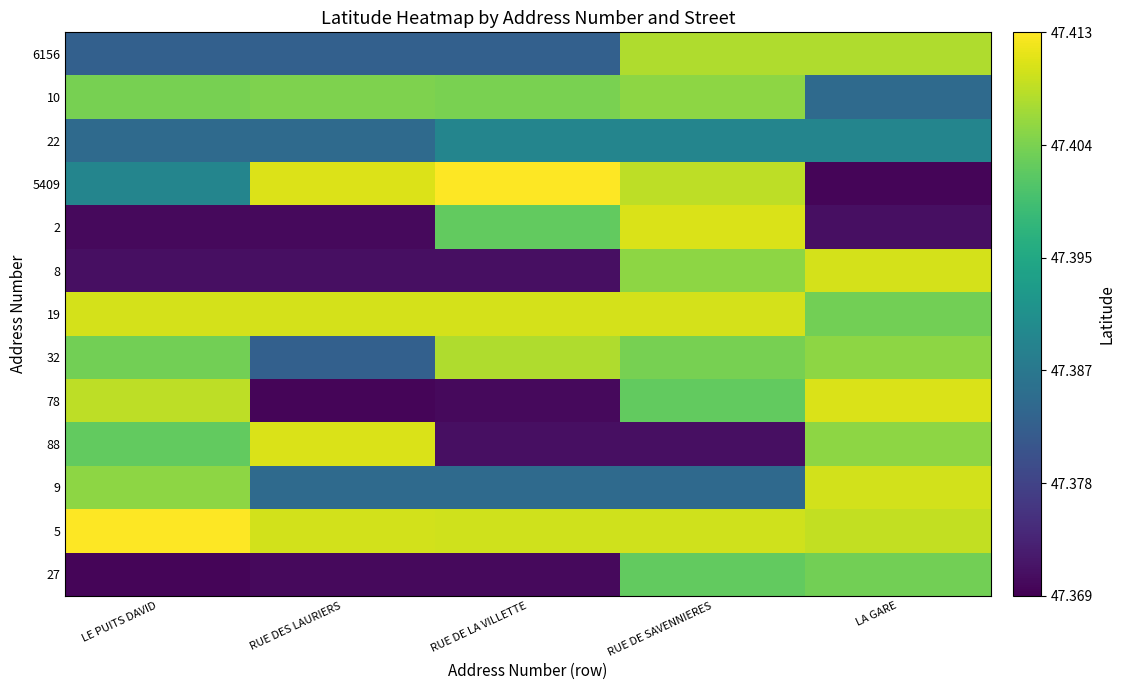

Reading right to left, extract all data points from this chart.

6156: LA GARE=47.4	RUE DE SAVENNIERES=47.4	RUE DE LA VILLETTE=47.4	RUE DES LAURIERS=47.4	LE PUITS DAVID=47.4
10: LA GARE=47.4	RUE DE SAVENNIERES=47.4	RUE DE LA VILLETTE=47.4	RUE DES LAURIERS=47.4	LE PUITS DAVID=47.4
22: LA GARE=47.4	RUE DE SAVENNIERES=47.4	RUE DE LA VILLETTE=47.4	RUE DES LAURIERS=47.4	LE PUITS DAVID=47.4
5409: LA GARE=47.4	RUE DE SAVENNIERES=47.4	RUE DE LA VILLETTE=47.4	RUE DES LAURIERS=47.4	LE PUITS DAVID=47.4
2: LA GARE=47.4	RUE DE SAVENNIERES=47.4	RUE DE LA VILLETTE=47.4	RUE DES LAURIERS=47.4	LE PUITS DAVID=47.4
8: LA GARE=47.4	RUE DE SAVENNIERES=47.4	RUE DE LA VILLETTE=47.4	RUE DES LAURIERS=47.4	LE PUITS DAVID=47.4
19: LA GARE=47.4	RUE DE SAVENNIERES=47.4	RUE DE LA VILLETTE=47.4	RUE DES LAURIERS=47.4	LE PUITS DAVID=47.4
32: LA GARE=47.4	RUE DE SAVENNIERES=47.4	RUE DE LA VILLETTE=47.4	RUE DES LAURIERS=47.4	LE PUITS DAVID=47.4
78: LA GARE=47.4	RUE DE SAVENNIERES=47.4	RUE DE LA VILLETTE=47.4	RUE DES LAURIERS=47.4	LE PUITS DAVID=47.4
88: LA GARE=47.4	RUE DE SAVENNIERES=47.4	RUE DE LA VILLETTE=47.4	RUE DES LAURIERS=47.4	LE PUITS DAVID=47.4
9: LA GARE=47.4	RUE DE SAVENNIERES=47.4	RUE DE LA VILLETTE=47.4	RUE DES LAURIERS=47.4	LE PUITS DAVID=47.4
5: LA GARE=47.4	RUE DE SAVENNIERES=47.4	RUE DE LA VILLETTE=47.4	RUE DES LAURIERS=47.4	LE PUITS DAVID=47.4
27: LA GARE=47.4	RUE DE SAVENNIERES=47.4	RUE DE LA VILLETTE=47.4	RUE DES LAURIERS=47.4	LE PUITS DAVID=47.4